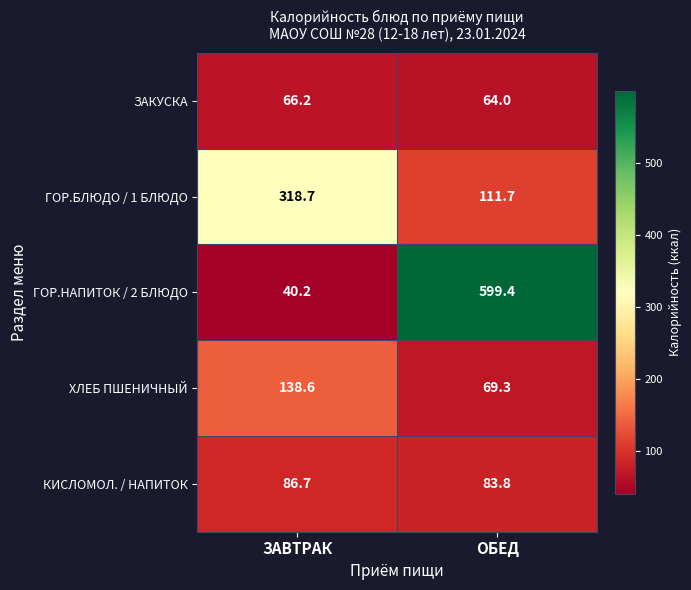

Which series has the widest spread of values?

ГОР.НАПИТОК / 2 БЛЮДО